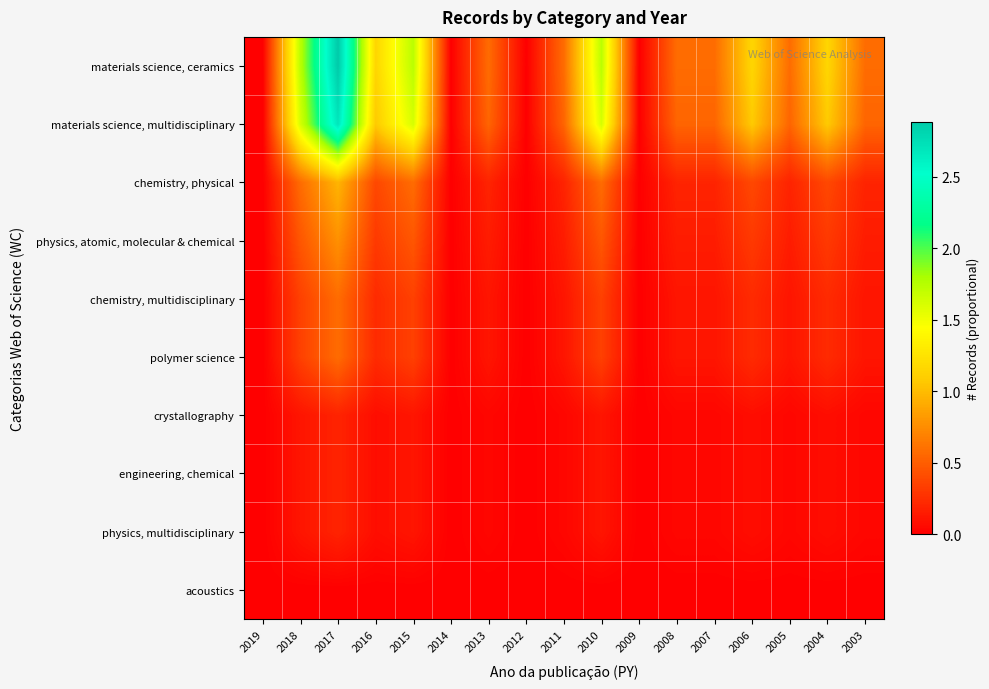

At which category is the sum across all series the highest?

2017